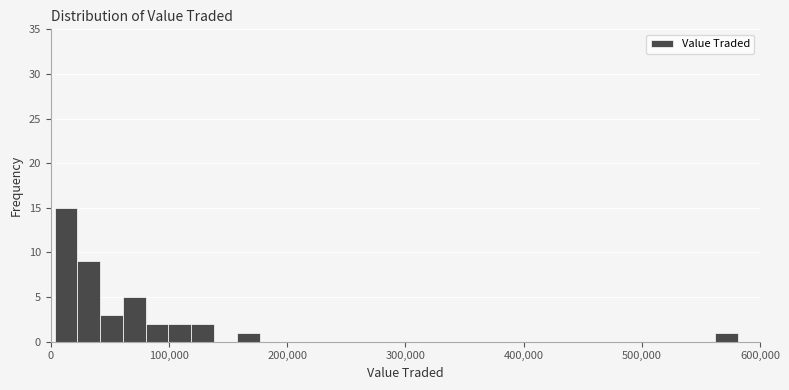

Around what value on the x-axis is the tallest bar? Give the approximate position of its centre, as read against the axis.

10000